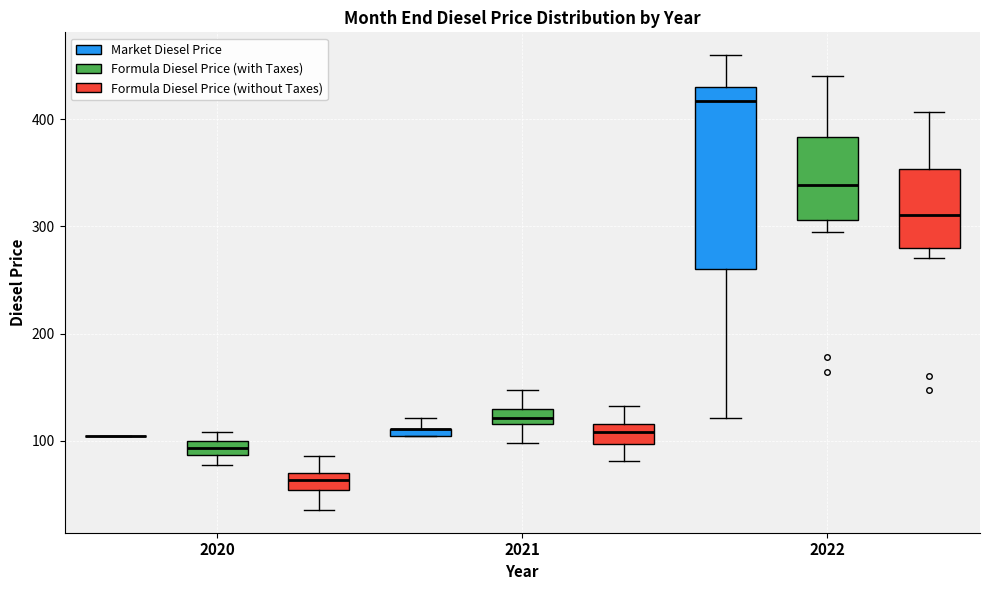

Where is the upper edge of the box for 2021 (Market Diesel Price) on the y-axis? The values are not printed on the chart, so give them approximately, as read against the axis.

110